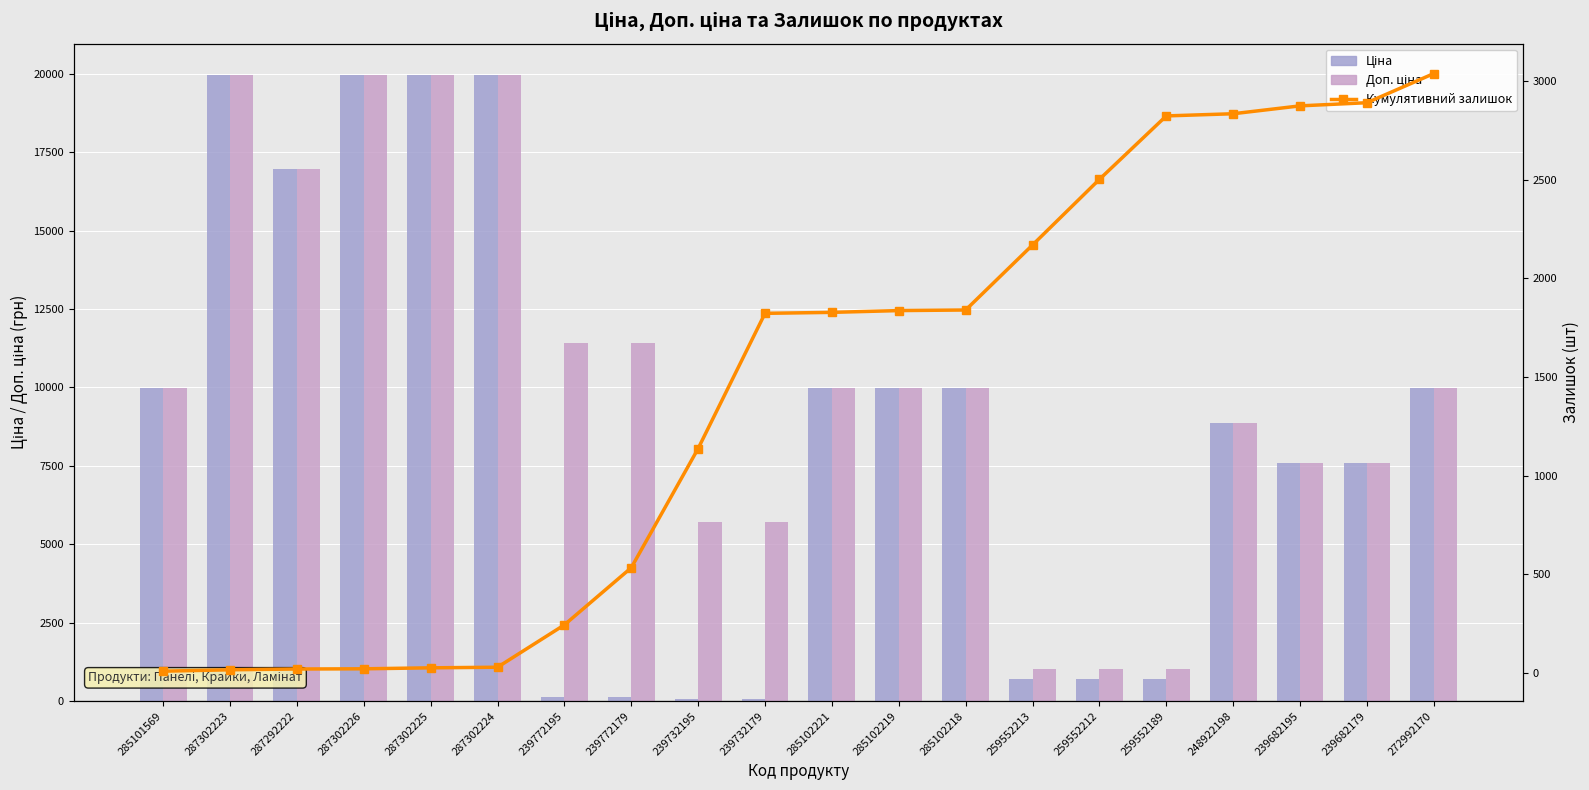

At how many categories does at least one series exceed 4720?

17